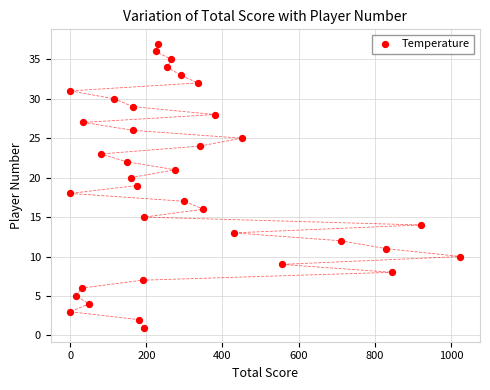

What is the range of X values (max minus min)?

1025